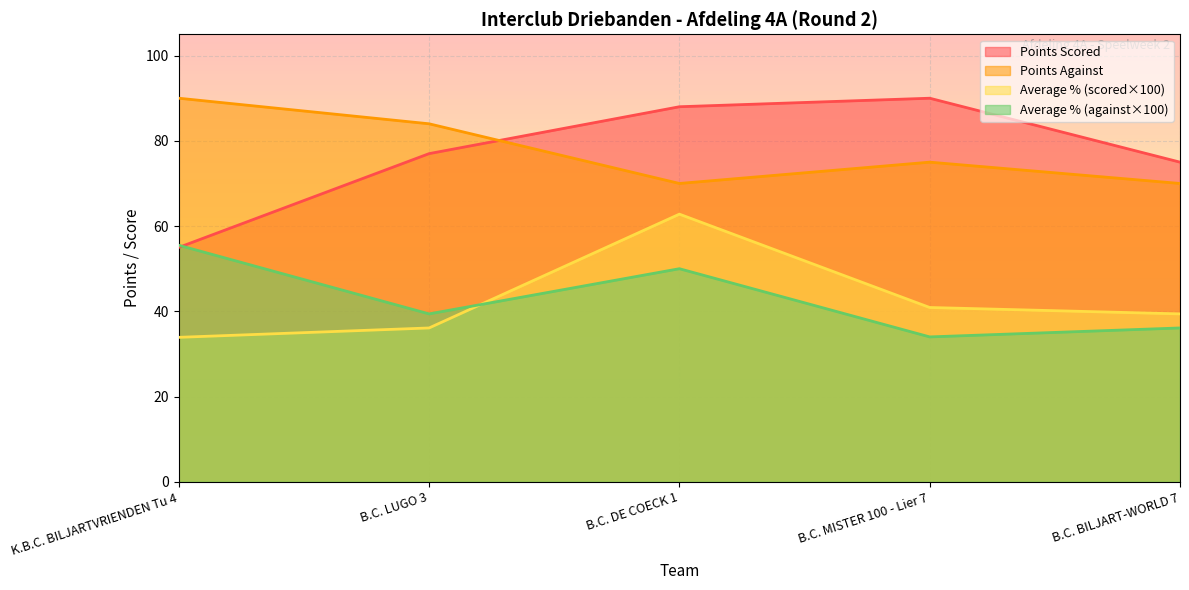

True or false: Points Scored has a value of 88.0 at B.C. DE COECK 1.

True